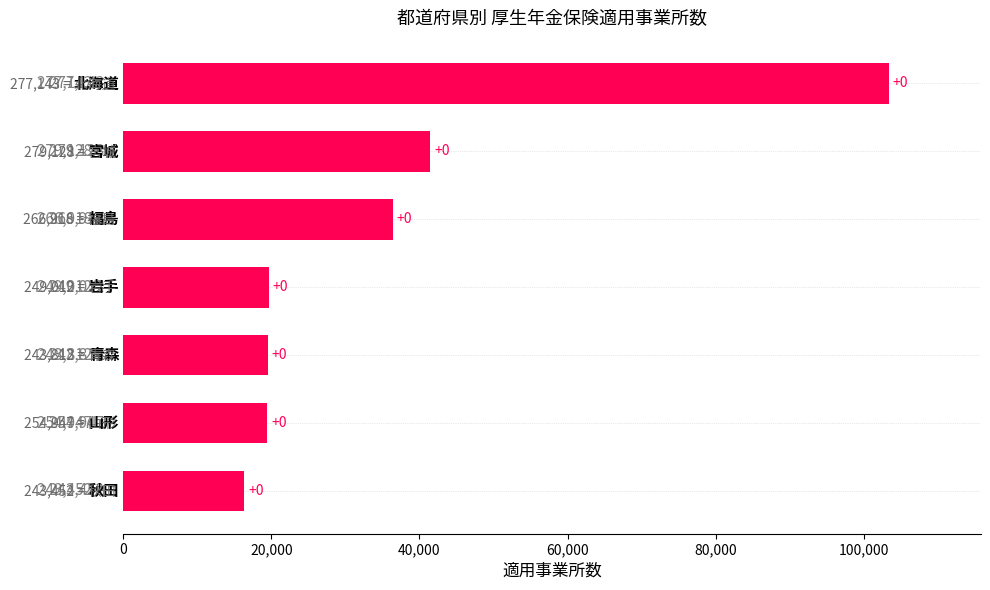

How many bars are there in total?

7